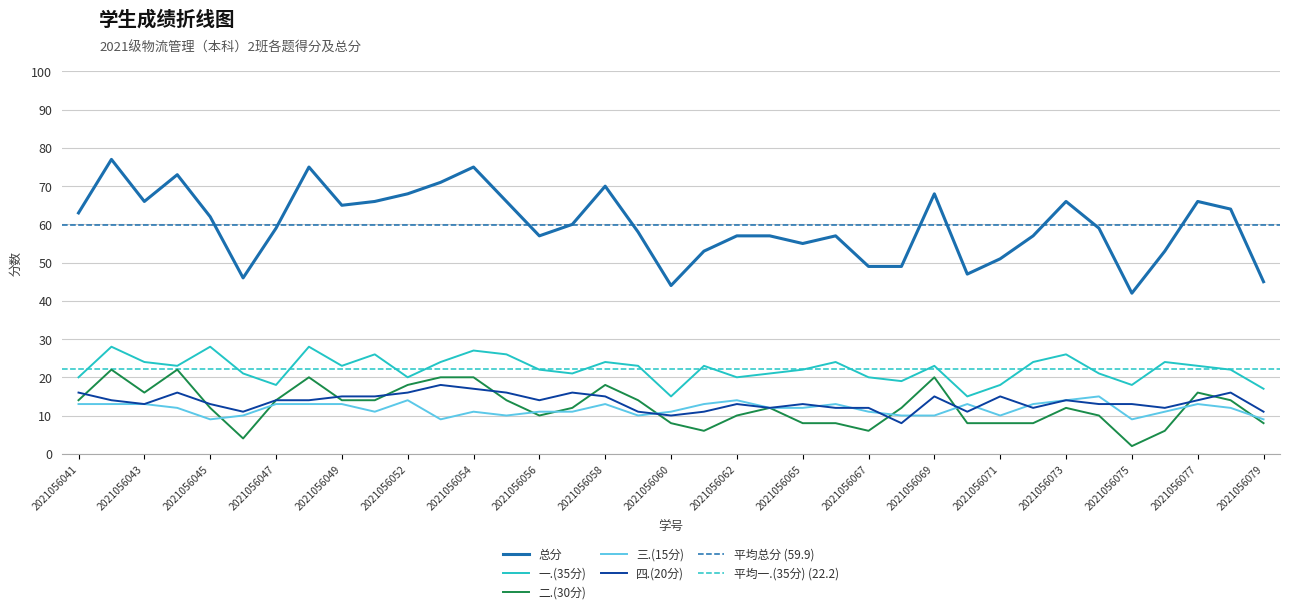

Which series has the largest total across all categories?

总分